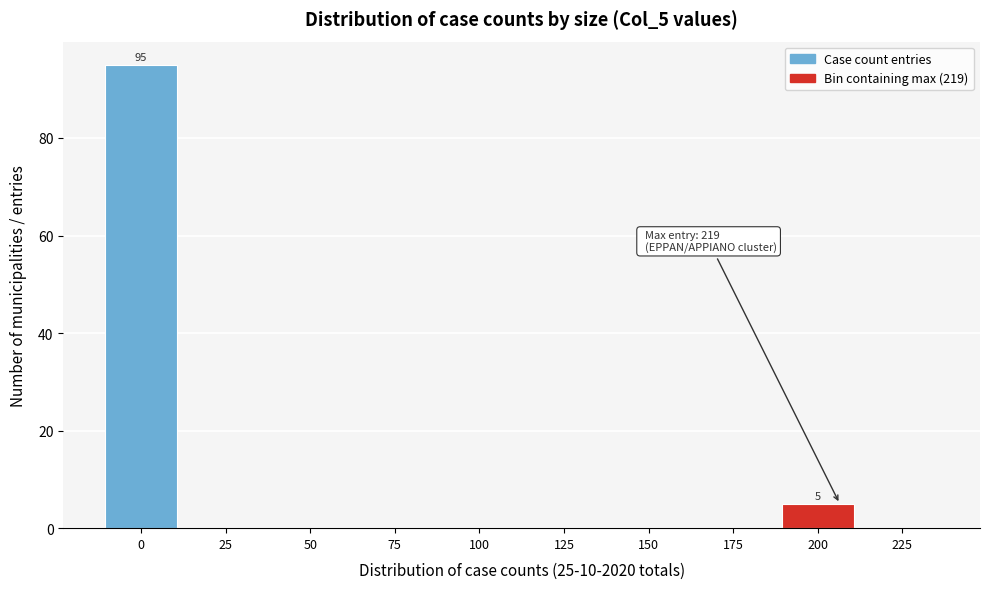

Reading right to left, transcribe all the data shown in this chart.

225=0	200=5	175=0	150=0	125=0	100=0	75=0	50=0	25=0	0=95